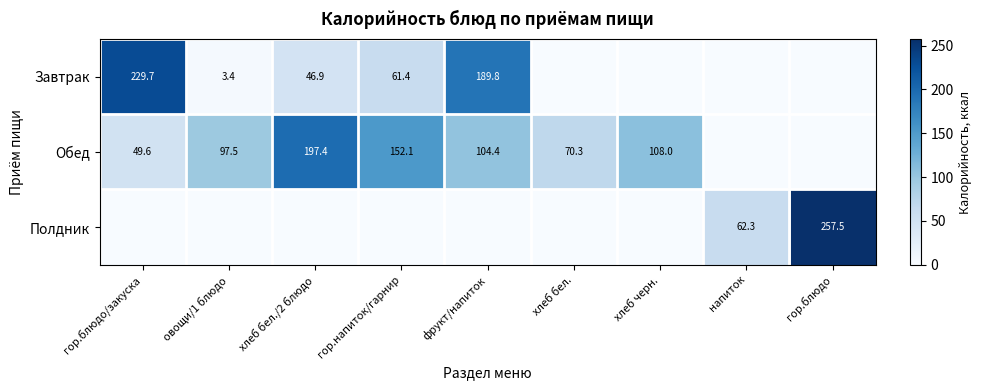

The Завтрак series shows 229.7 at гор.блюдо/закуска. True or false?

True